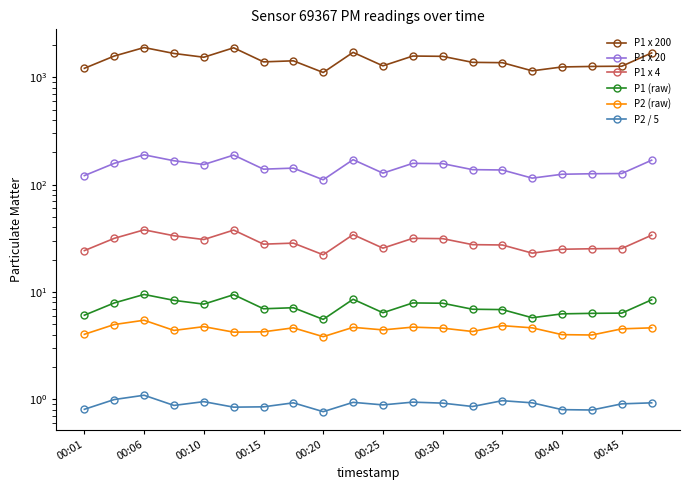

What is the maximum value for P1 x 4?

37.9